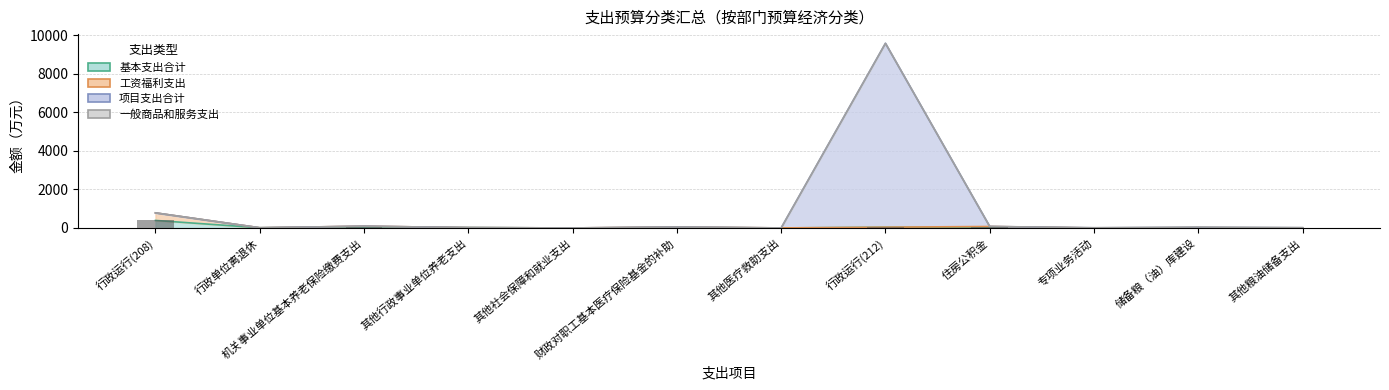

What is the difference between the maximum and minimum values in the 工资福利支出 series?

783.5